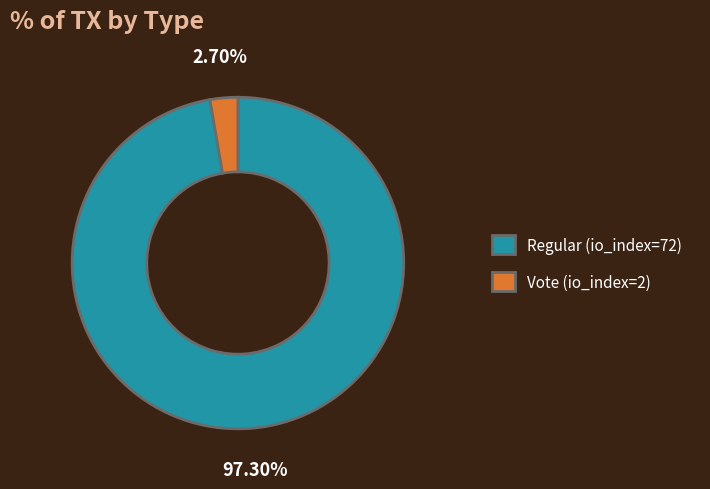

What is the ratio of the value at Regular (io_index=72) to the value at Vote (io_index=2)?

36.0